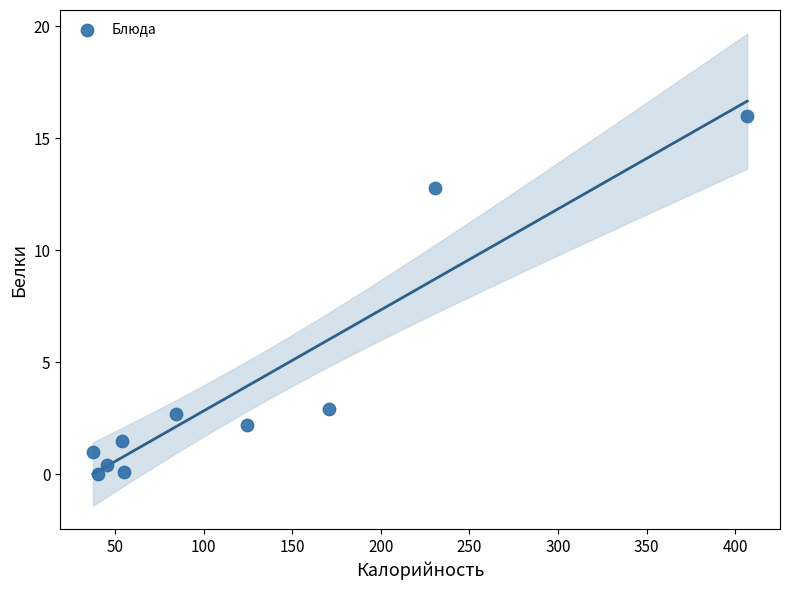

What is the range of X values (max minus min)?

369.5